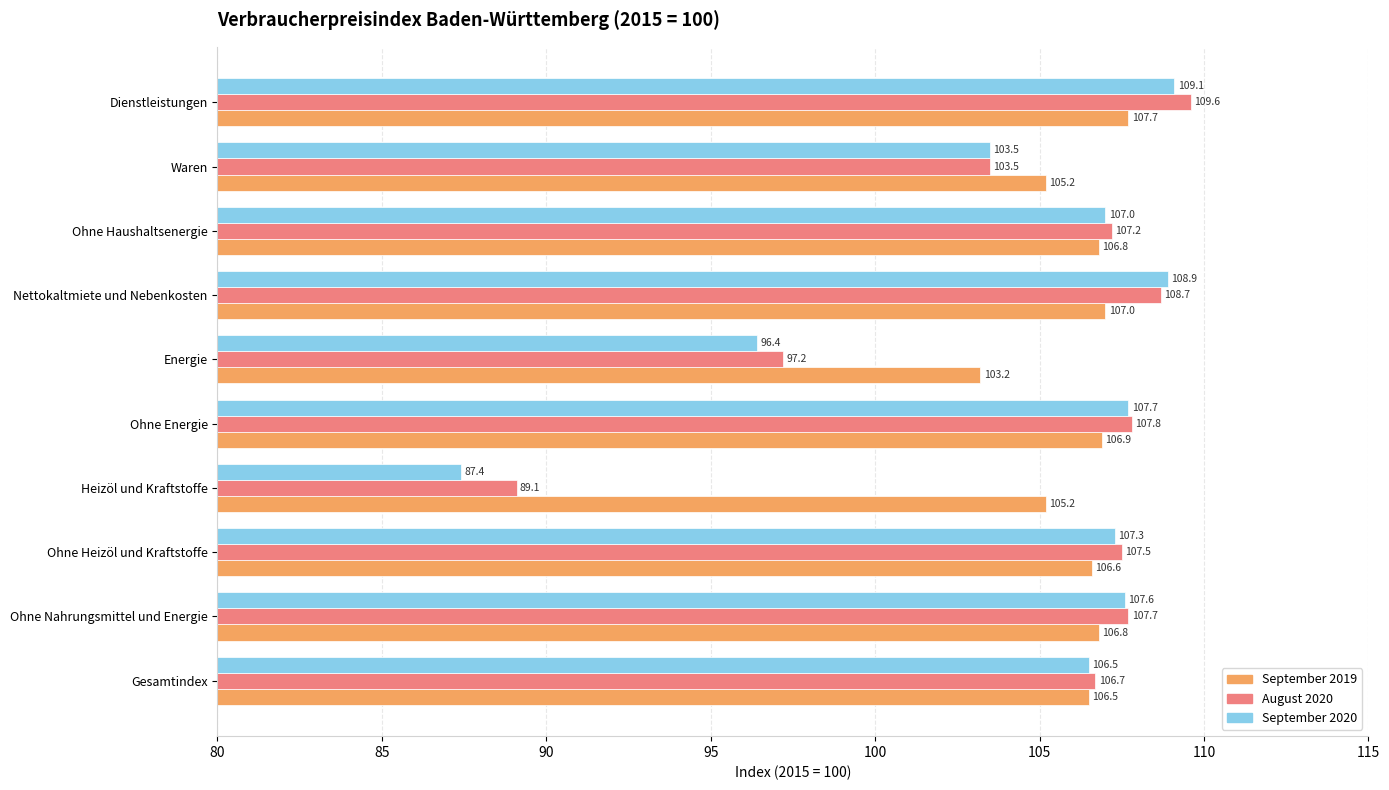

Is it true that September 2020 equals 108.9 at Nettokaltmiete und Nebenkosten?

True